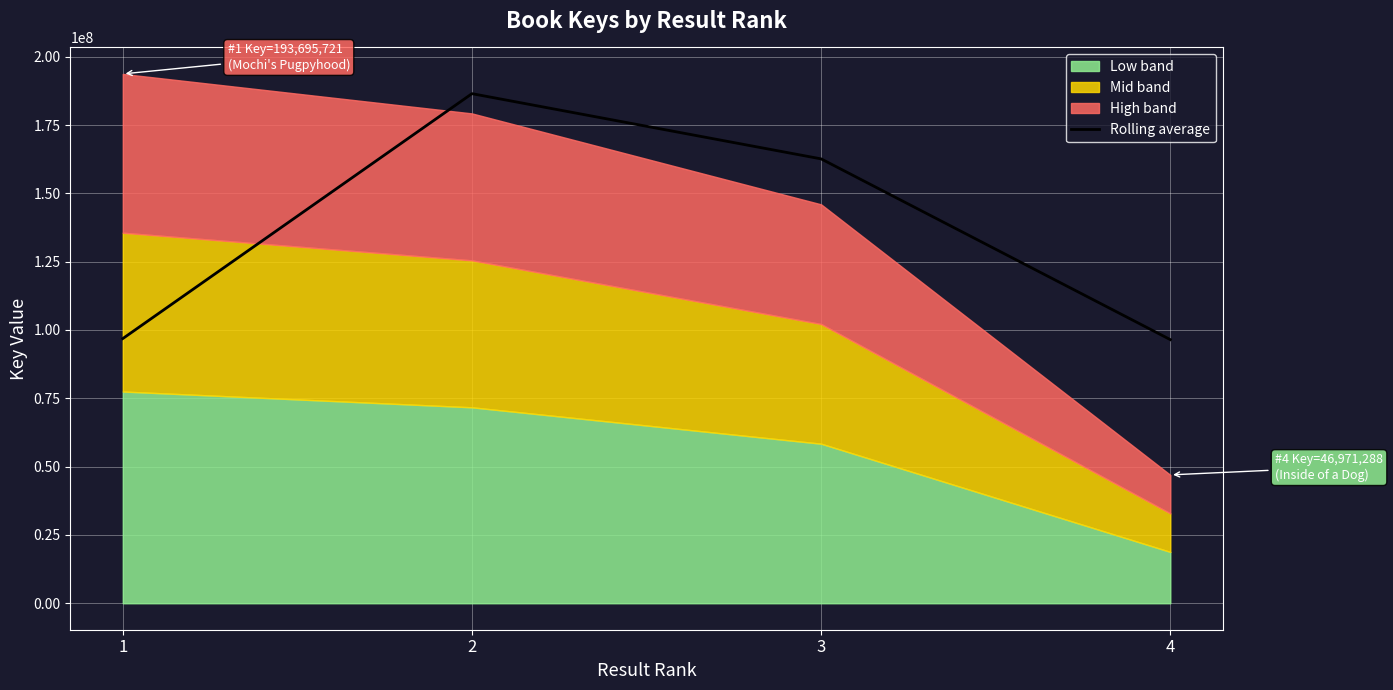

What is the maximum value for Rolling average?

186468515.0